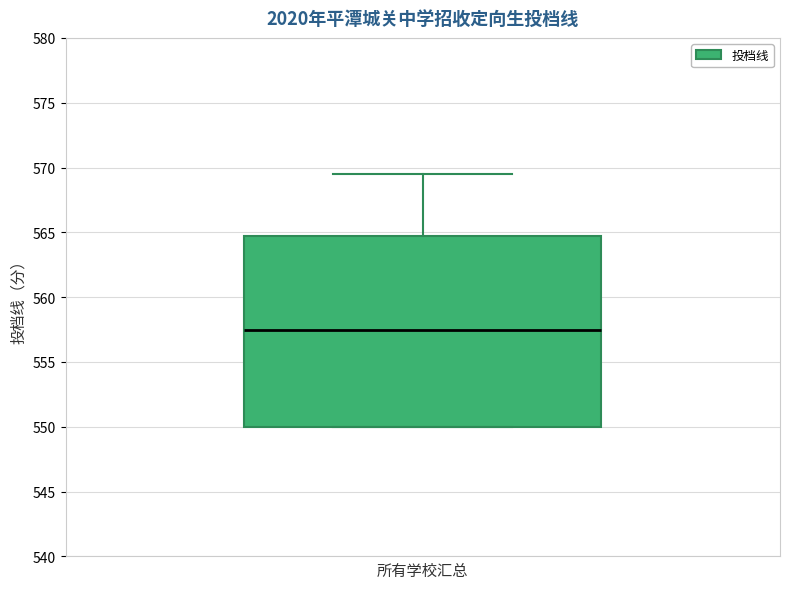

Where does the upper whisker of the box end on the y-axis? The values are not printed on the chart, so give them approximately, as read against the axis.

569.5